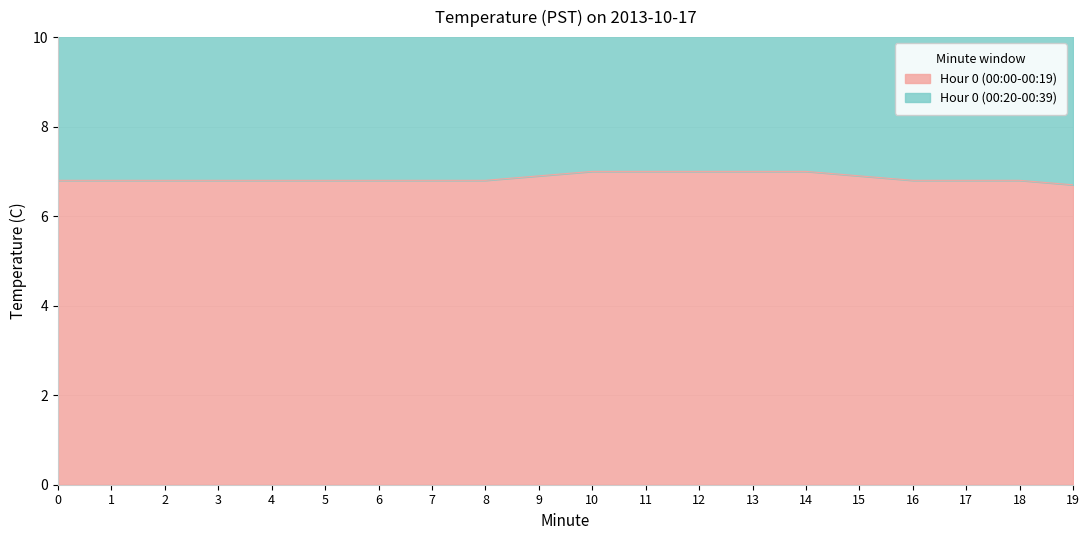

Reading left to right, transcribe all the data shown in this chart.

6.8	6.8	6.8	6.8	6.8	6.8	6.8	6.8	6.8	6.9	7.0	7.0	7.0	7.0	7.0	6.9	6.8	6.8	6.8	6.7